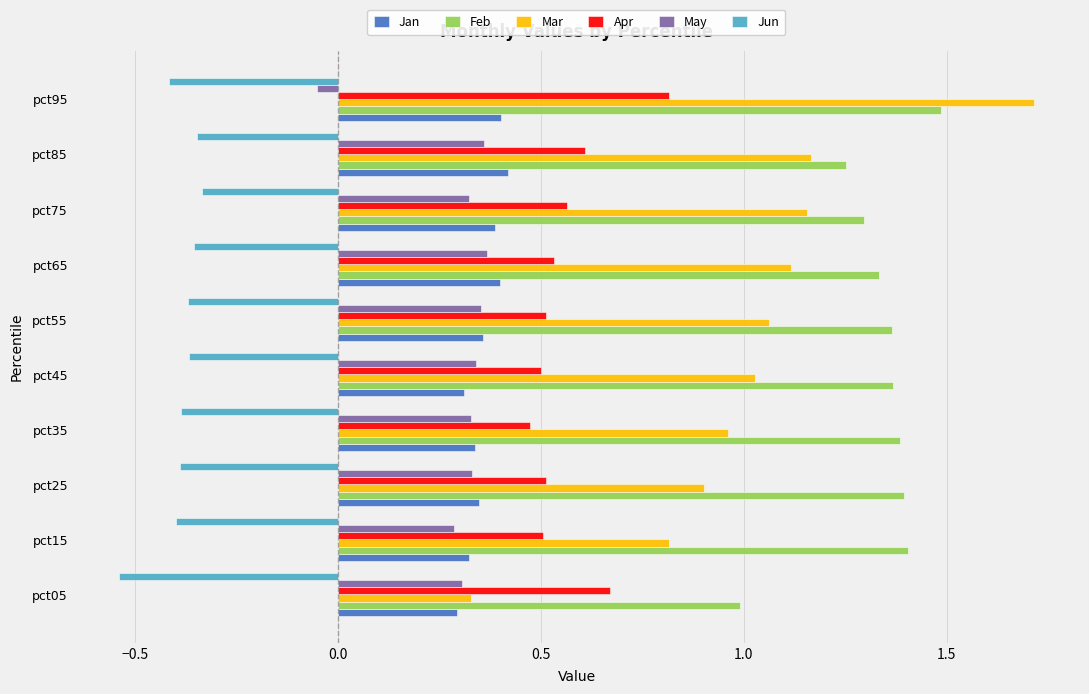

The value of May at pct45 is 0.3. True or false?

True